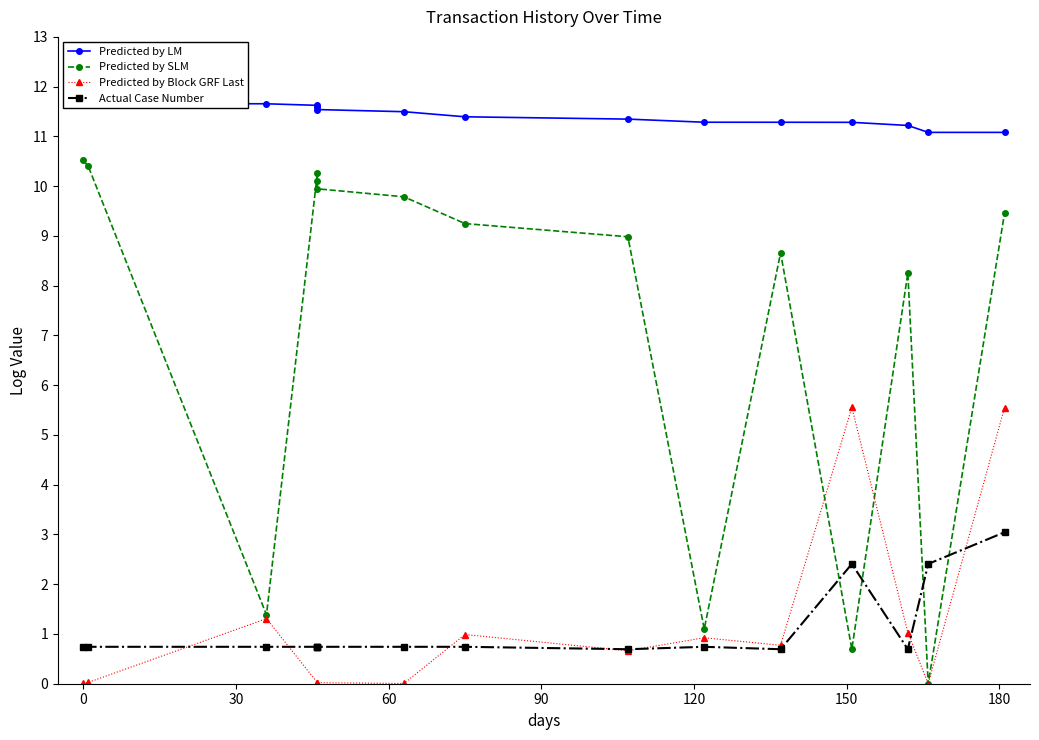

True or false: Actual Case Number has more than 2 points higher than both neighbors.

False